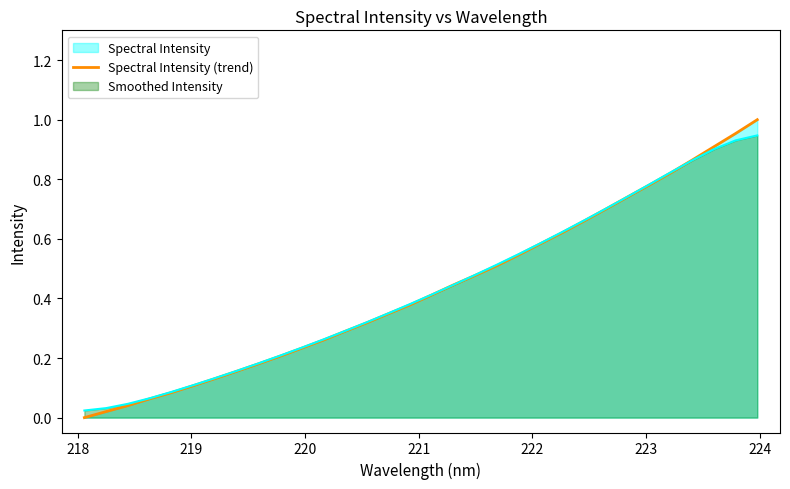

True or false: the data has more than 1 interior local peaks.

False